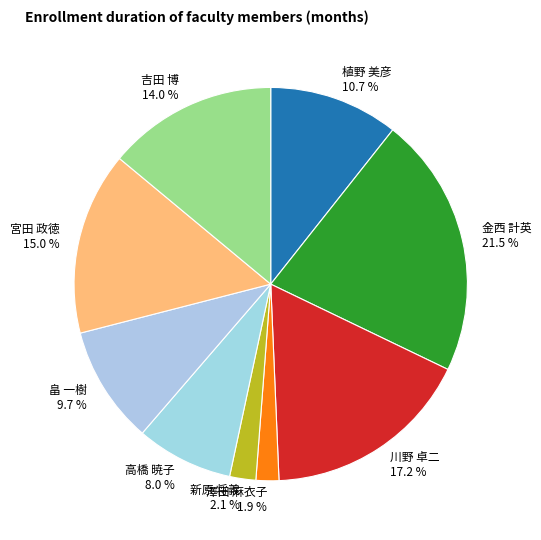

Which slice is the largest?

金西 計英